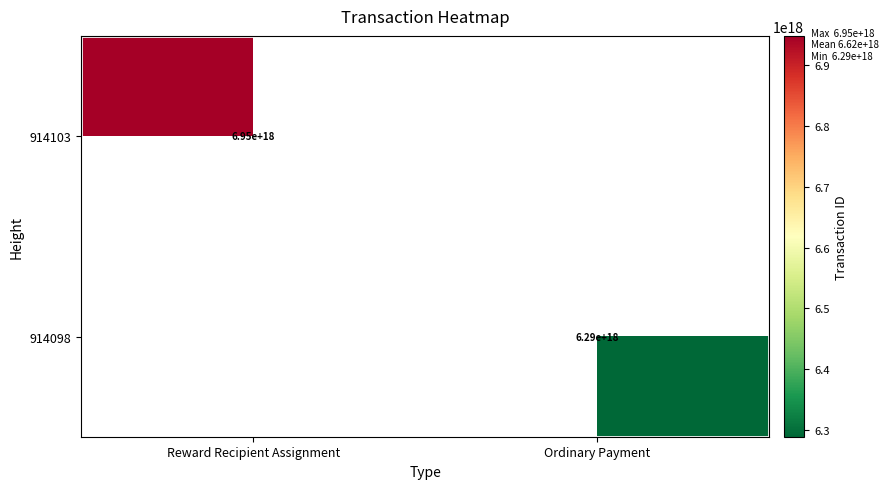

The value of 914098 at Ordinary Payment is 6290000000000000000. True or false?

True